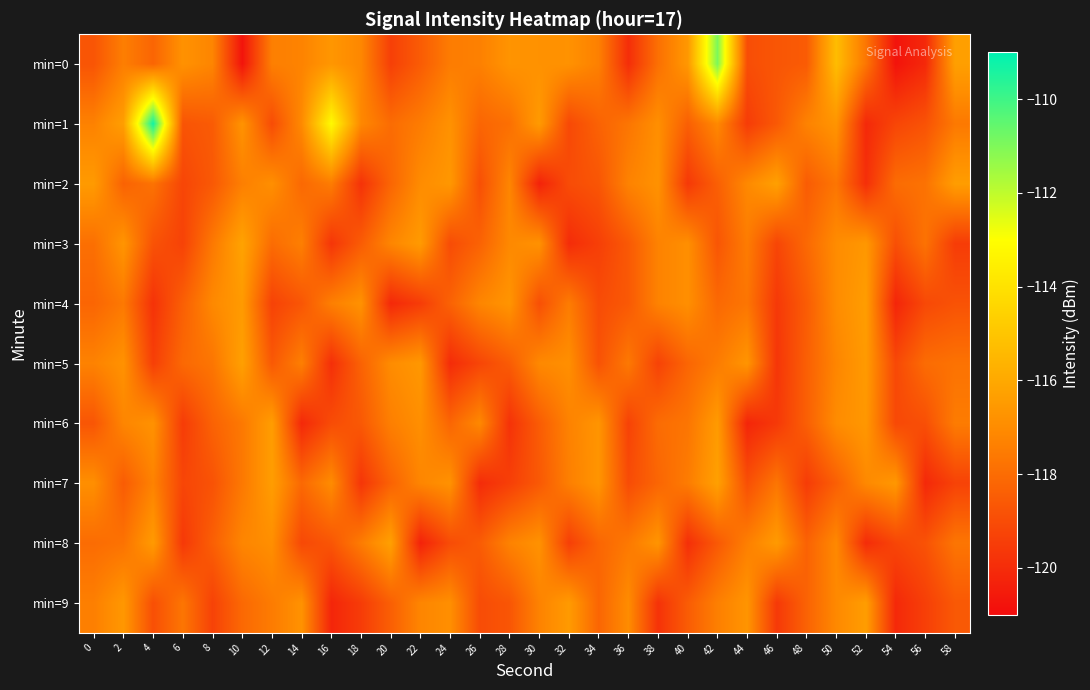

Reading left to right, list all the values displayed in this chart.

min=0: 0=-118.7	2=-117.4	4=-118.2	6=-116.8	8=-117.2	10=-120.7	12=-117.4	14=-117.3	16=-116.6	18=-117.2	20=-119.4	22=-118.5	24=-117.5	26=-117.4	28=-116.7	30=-116.8	32=-116.8	34=-117.4	36=-119.9	38=-117.9	40=-116.6	42=-111.0	44=-119.0	46=-118.7	48=-118.5	50=-115.3	52=-117.7	54=-120.8	56=-120.1	58=-116.3
min=1: 0=-117.3	2=-116.3	4=-109.3	6=-118.8	8=-118.5	10=-116.8	12=-119.0	14=-117.1	16=-113.2	18=-117.1	20=-118.0	22=-117.5	24=-116.8	26=-118.2	28=-117.9	30=-116.5	32=-119.1	34=-118.3	36=-117.7	38=-116.9	40=-118.4	42=-117.1	44=-119.5	46=-118.6	48=-117.3	50=-116.7	52=-120.1	54=-119.2	56=-118.8	58=-117.6
min=2: 0=-116.5	2=-118.3	4=-117.8	6=-119.2	8=-118.6	10=-117.4	12=-116.9	14=-118.1	16=-117.5	18=-119.8	20=-118.2	22=-117.0	24=-116.6	26=-118.9	28=-117.2	30=-120.3	32=-119.0	34=-118.7	36=-117.3	38=-116.8	40=-119.6	42=-118.4	44=-117.1	46=-116.3	48=-118.5	50=-117.7	52=-119.9	54=-118.0	56=-117.8	58=-116.4
min=3: 0=-117.9	2=-116.7	4=-118.8	6=-119.3	8=-117.6	10=-116.2	12=-118.0	14=-117.4	16=-119.7	18=-118.5	20=-117.2	22=-116.5	24=-119.0	26=-118.3	28=-117.1	30=-116.8	32=-120.0	34=-119.4	36=-118.6	38=-117.3	40=-116.9	42=-118.7	44=-117.5	46=-119.2	48=-118.1	50=-117.0	52=-116.6	54=-118.9	56=-117.8	58=-119.5
min=4: 0=-118.2	2=-117.6	4=-119.8	6=-118.4	8=-117.1	10=-116.5	12=-119.3	14=-118.7	16=-117.4	18=-116.8	20=-120.1	22=-119.5	24=-118.3	26=-117.2	28=-116.7	30=-118.9	32=-117.5	34=-119.0	36=-118.6	38=-117.3	40=-116.9	42=-118.1	44=-117.7	46=-119.6	48=-118.5	50=-117.0	52=-116.4	54=-120.2	56=-119.1	58=-118.8
min=5: 0=-117.3	2=-116.8	4=-119.4	6=-118.1	8=-117.7	10=-116.3	12=-118.6	14=-117.4	16=-119.9	18=-118.3	20=-117.0	22=-116.6	24=-120.0	26=-119.2	28=-118.5	30=-117.1	32=-116.9	34=-118.8	36=-117.6	38=-119.3	40=-118.2	42=-117.5	44=-116.7	46=-119.7	48=-118.4	50=-117.2	52=-116.5	54=-119.1	56=-118.0	58=-117.8
min=6: 0=-118.7	2=-117.2	4=-116.8	6=-119.5	8=-118.3	10=-117.6	12=-116.4	14=-120.1	16=-119.0	18=-118.6	20=-117.4	22=-116.9	24=-118.2	26=-117.1	28=-119.8	30=-118.5	32=-117.3	34=-116.7	36=-119.3	38=-118.0	40=-117.7	42=-116.5	44=-120.2	46=-119.6	48=-118.4	50=-117.0	52=-116.6	54=-119.1	56=-118.9	58=-117.5
min=7: 0=-116.9	2=-118.5	4=-117.3	6=-119.2	8=-118.8	10=-117.6	12=-116.4	14=-118.1	16=-117.0	18=-119.7	20=-118.3	22=-117.2	24=-116.8	26=-120.0	28=-119.4	30=-118.6	32=-117.4	34=-116.7	36=-119.0	38=-118.2	40=-117.5	42=-116.3	44=-118.9	46=-117.7	48=-119.5	50=-118.4	52=-117.1	54=-116.6	56=-120.1	58=-119.3
min=8: 0=-118.0	2=-117.8	4=-116.5	6=-119.6	8=-118.4	10=-117.2	12=-116.9	14=-119.1	16=-118.7	18=-117.5	20=-116.3	22=-120.3	24=-119.0	26=-118.5	28=-117.3	30=-116.8	32=-119.4	34=-118.2	36=-117.6	38=-116.7	40=-119.9	42=-118.6	44=-117.4	46=-116.5	48=-118.3	50=-117.1	52=-120.0	54=-119.2	56=-118.8	58=-117.7
min=9: 0=-117.4	2=-116.6	4=-118.9	6=-117.7	8=-119.3	10=-118.1	12=-117.5	14=-116.8	16=-120.2	18=-119.5	20=-118.4	22=-117.2	24=-116.9	26=-119.0	28=-118.7	30=-117.3	32=-116.5	34=-118.2	36=-117.0	38=-119.8	40=-118.5	42=-117.4	44=-116.7	46=-119.6	48=-118.3	50=-117.1	52=-116.4	54=-120.1	56=-119.4	58=-118.6